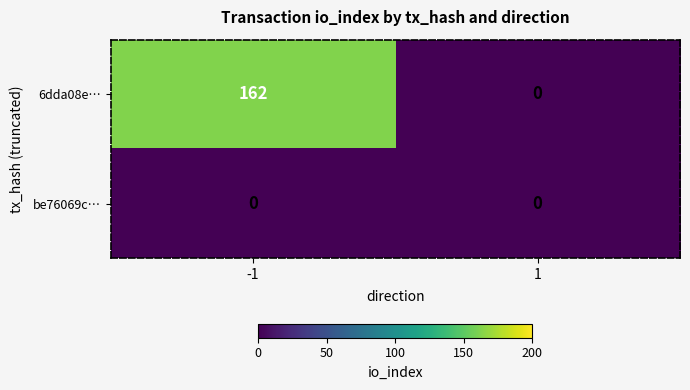

What is the average value of the 6dda08e… series?

81